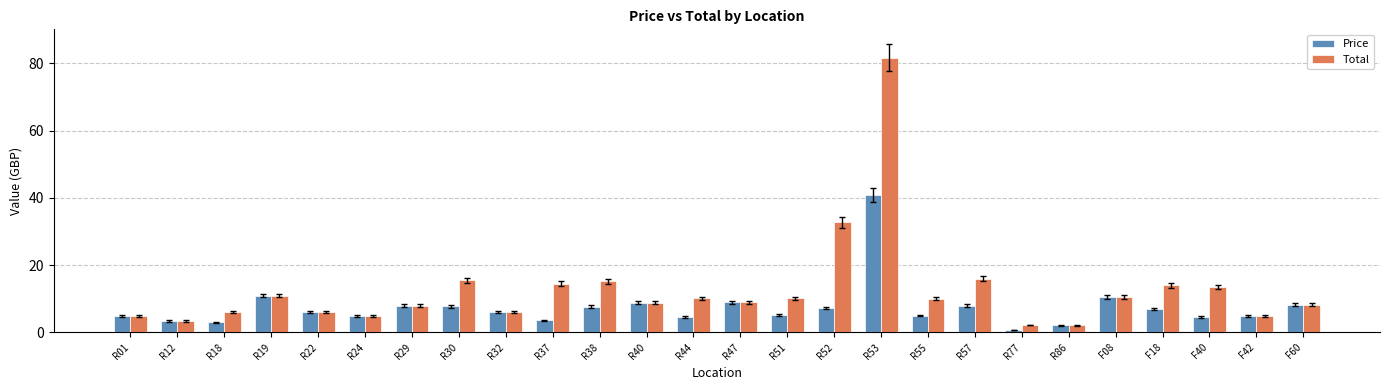

Is the value of Price at R24 greater than the value of Total at R18?

No